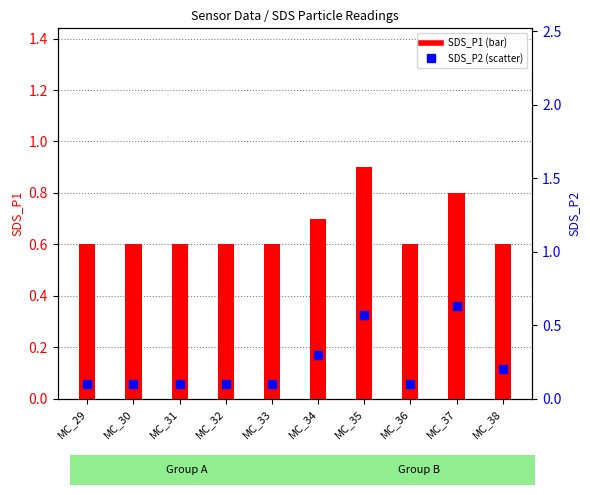

What are all the series names shown in the legend?

SDS_P1, SDS_P2